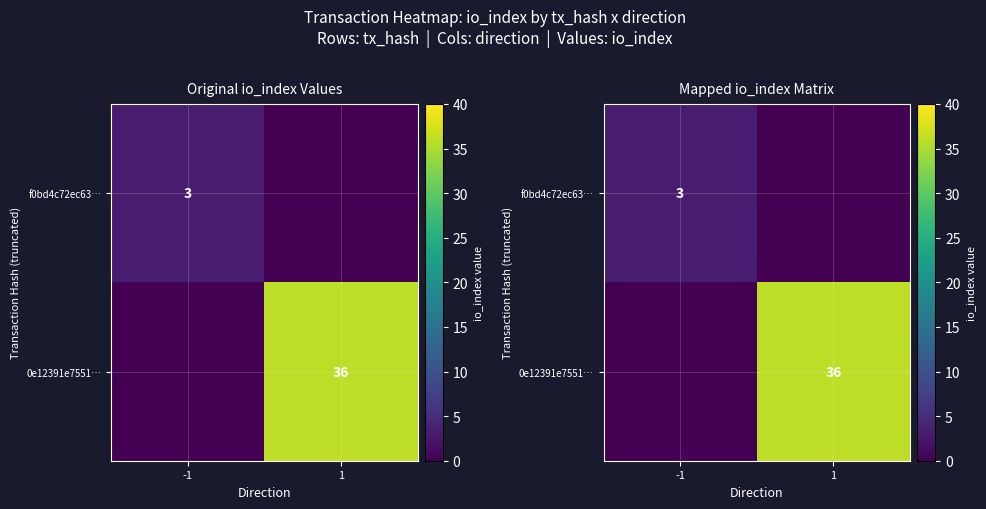

How many data points does each series have?

2